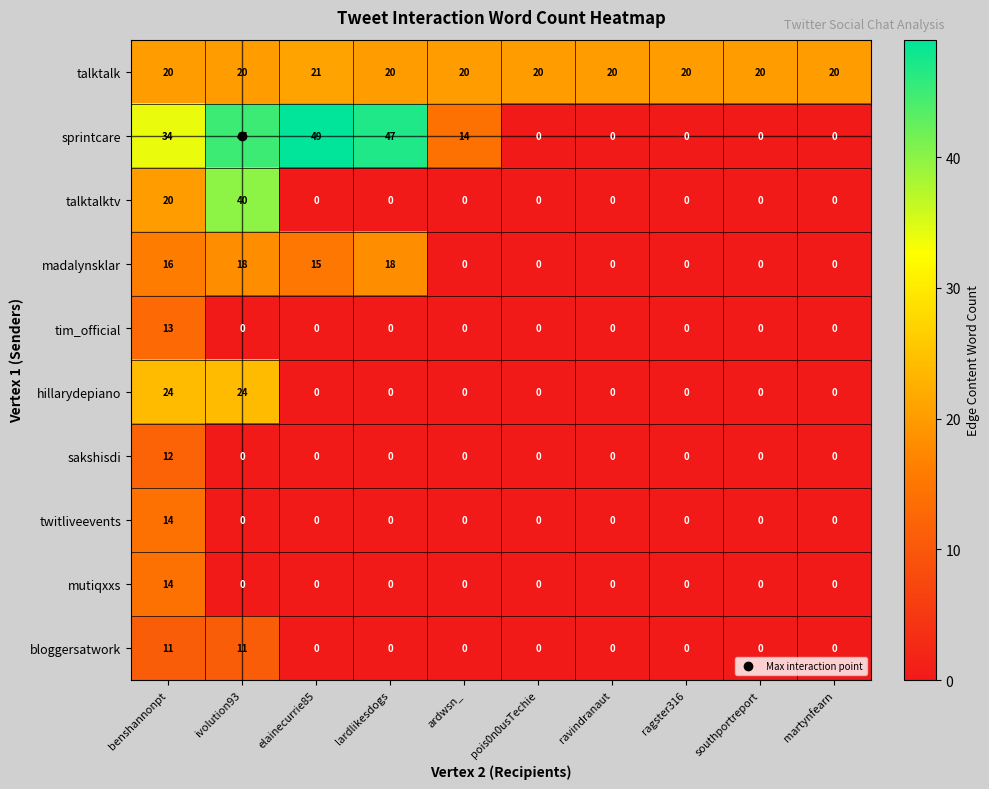

What is the difference between the twitliveevents values at ardwsn_ and benshannonpt?

14